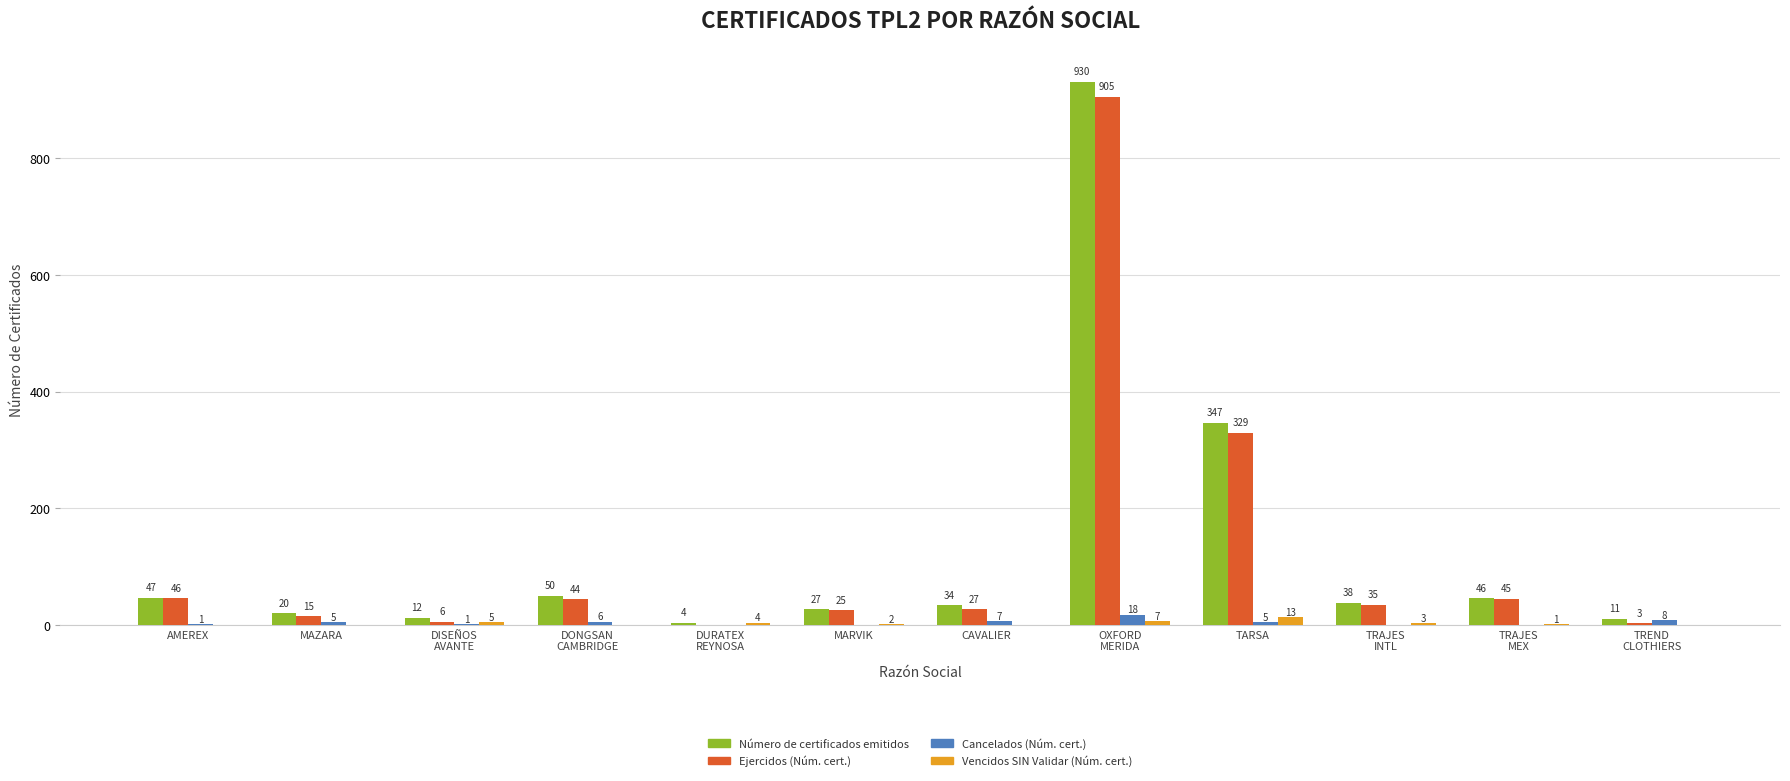

How many groups of bars are there?

12